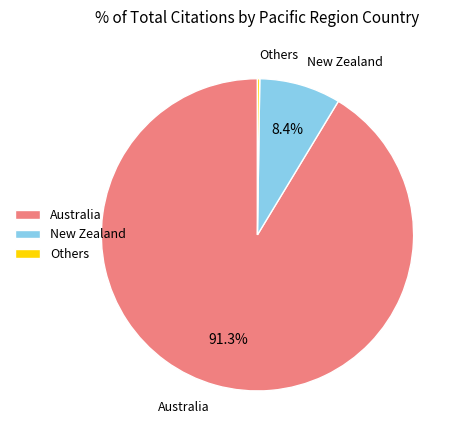

Between Australia and New Zealand, which is larger?

Australia